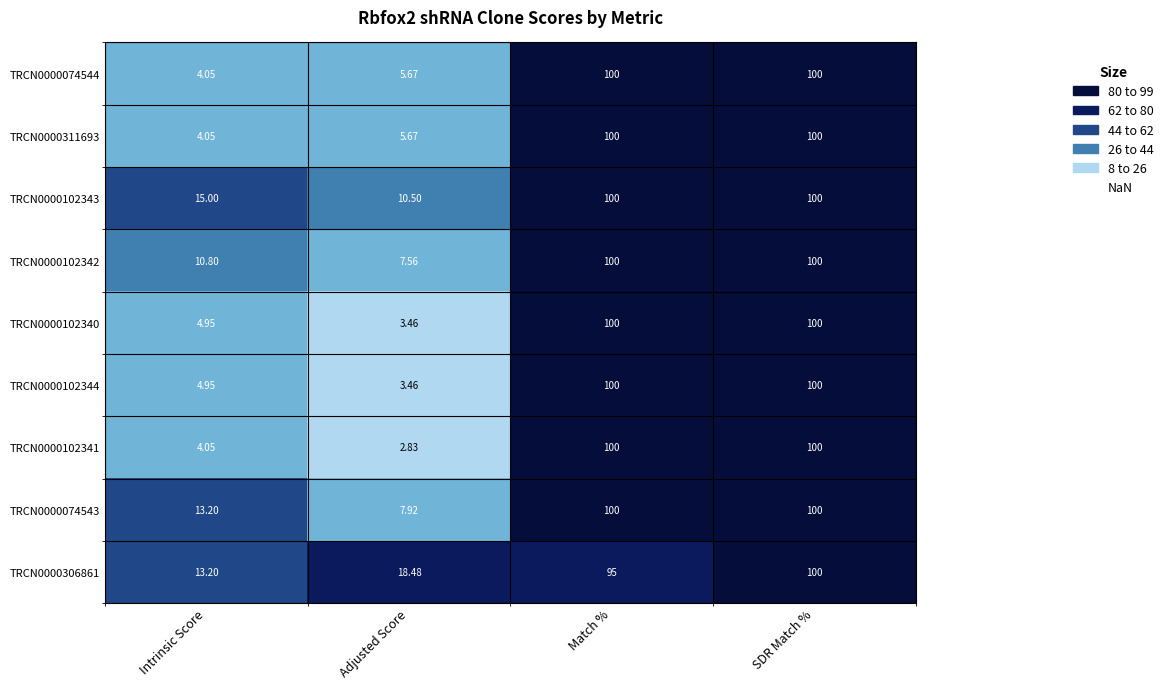

Is the value of TRCN0000102341 at SDR Match % greater than the value of TRCN0000074544 at Intrinsic Score?

Yes